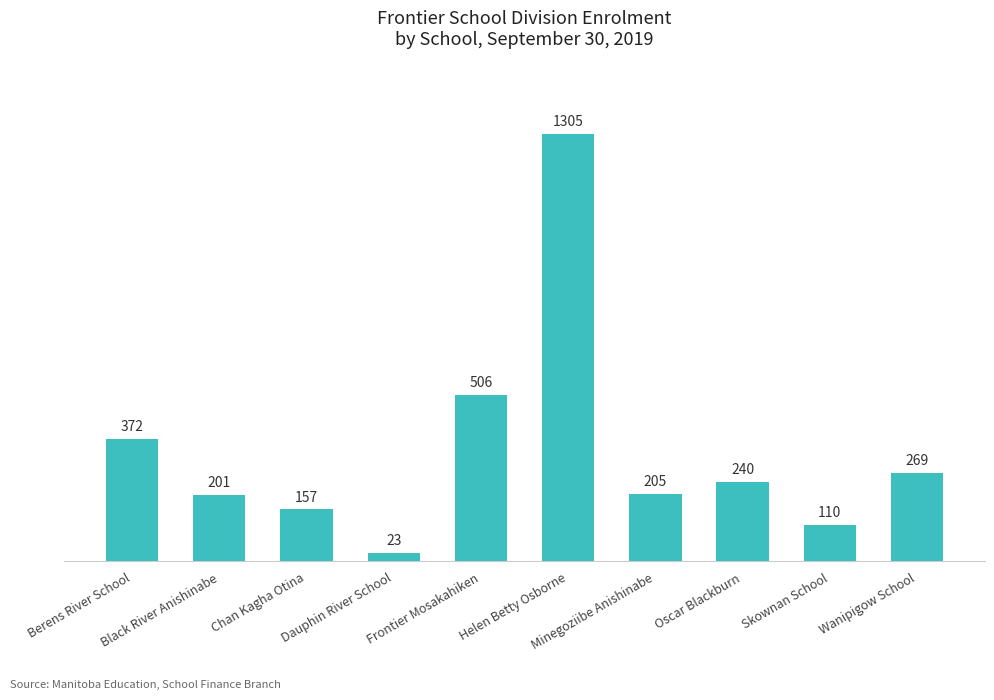

Reading right to left, list all the values displayed in this chart.

269	110	240	205	1305	506	23	157	201	372